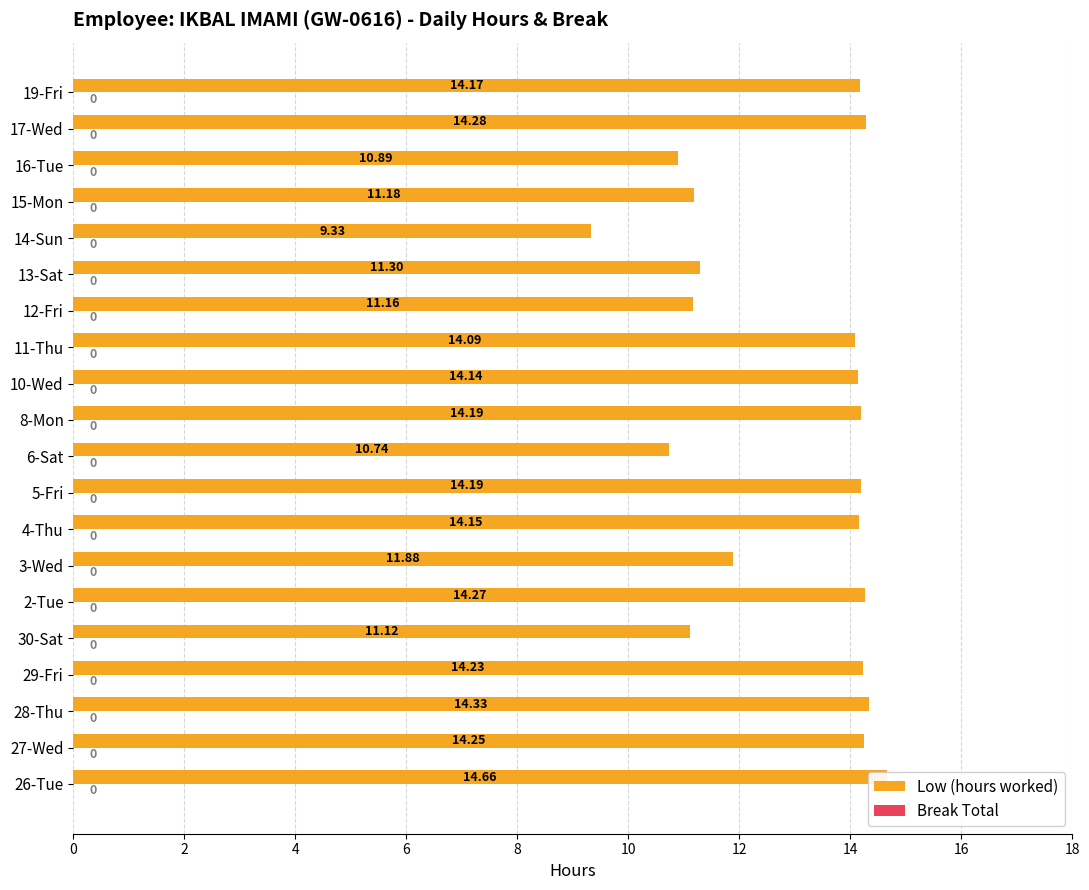

What are all the series names shown in the legend?

Low (hours worked), Break Total